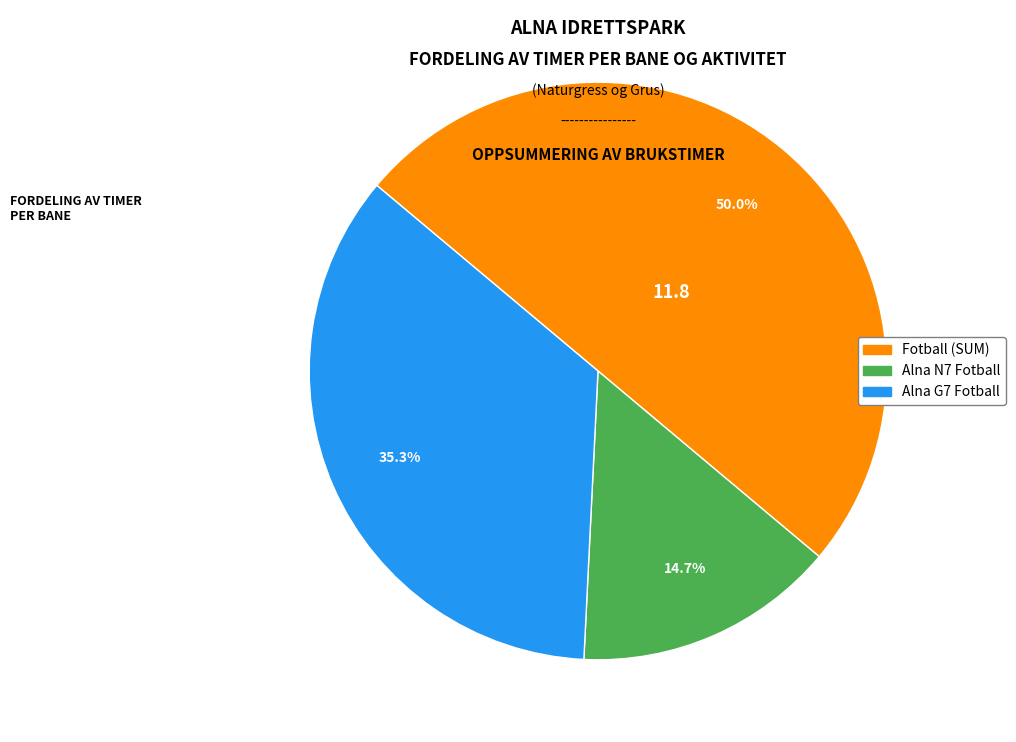

To the nearest percent, what is the average slice percentage?

33%